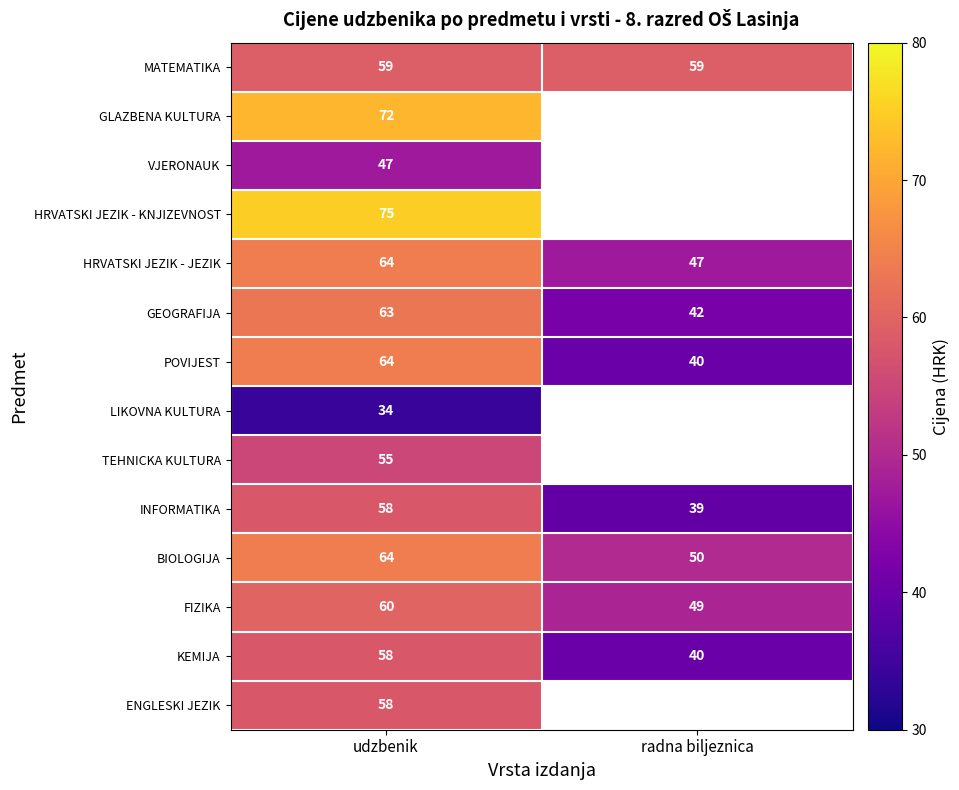

What is the spread (max minus min) of values at udzbenik?

41